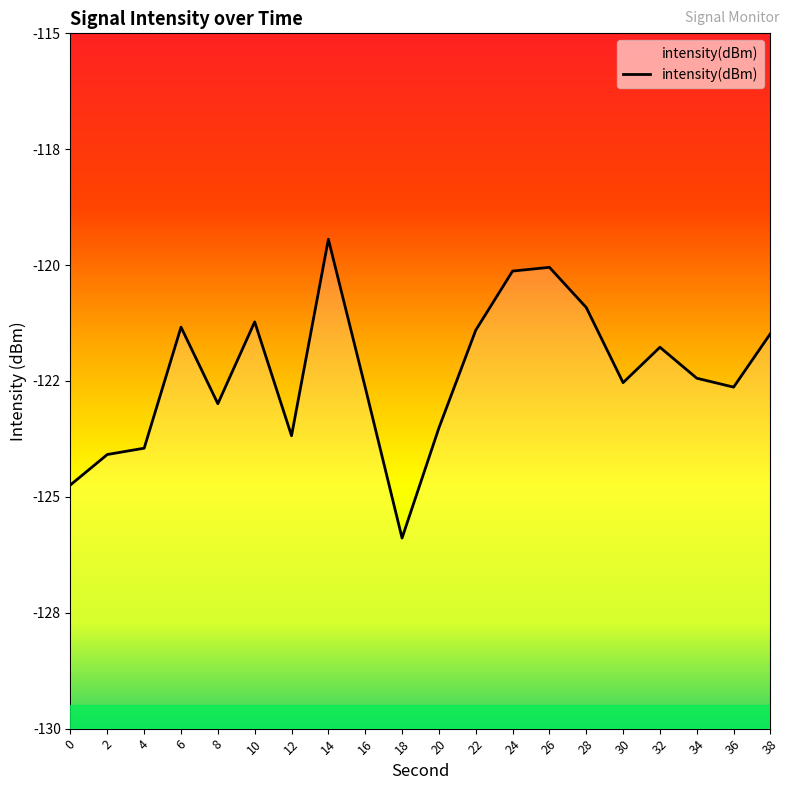

What is the value of the 12th point from the left?

-121.4